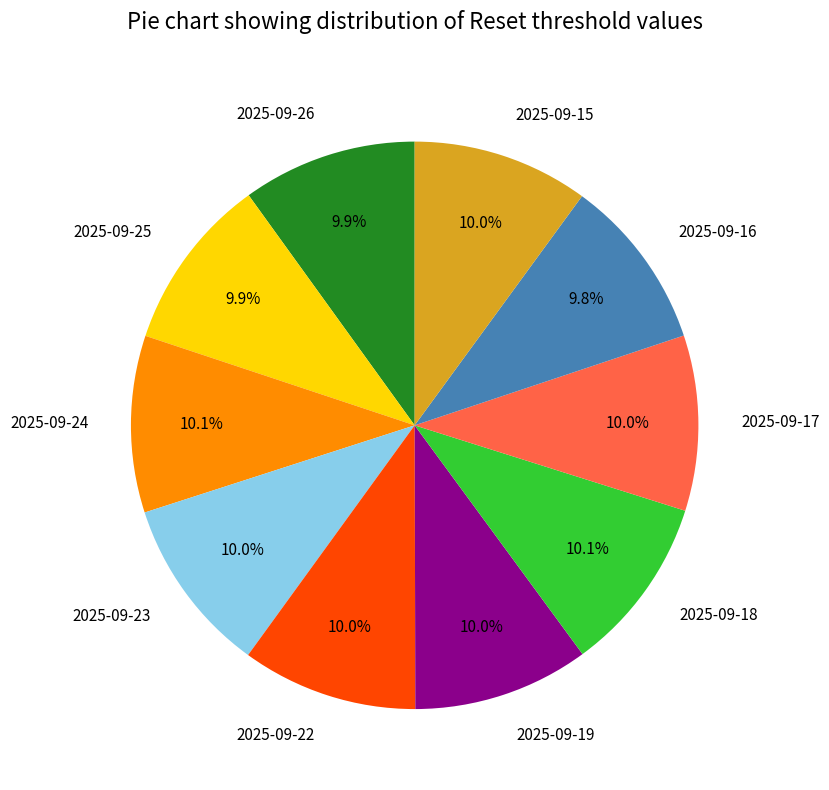

To the nearest percent, what is the combined percentage of 2025-09-22 and 2025-09-19?

20%